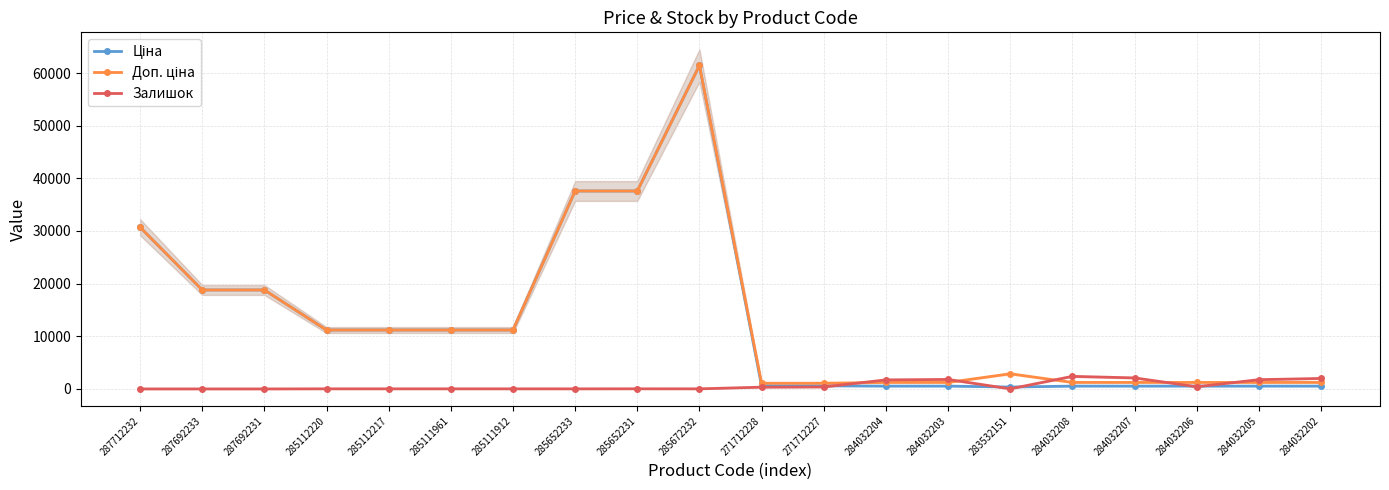

Where is Ціна nearest to the value 30897?

287712232